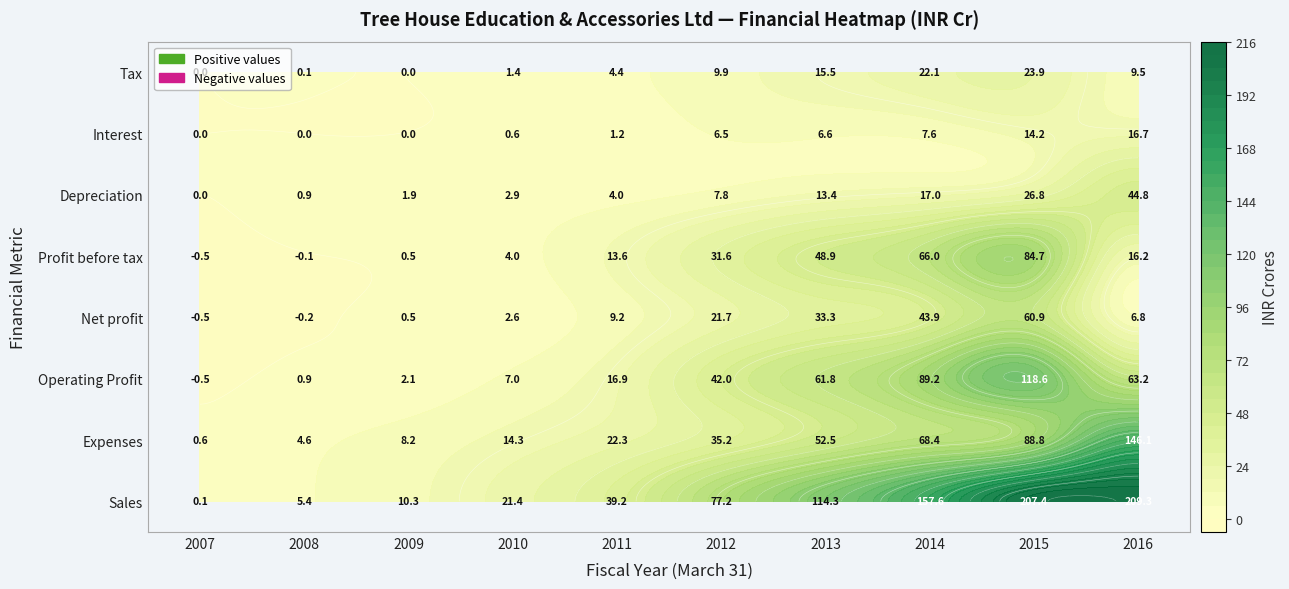

Rank the series by their maximum value, from highest to lowest.

Sales, Expenses, Operating Profit, Profit before tax, Net profit, Depreciation, Tax, Interest